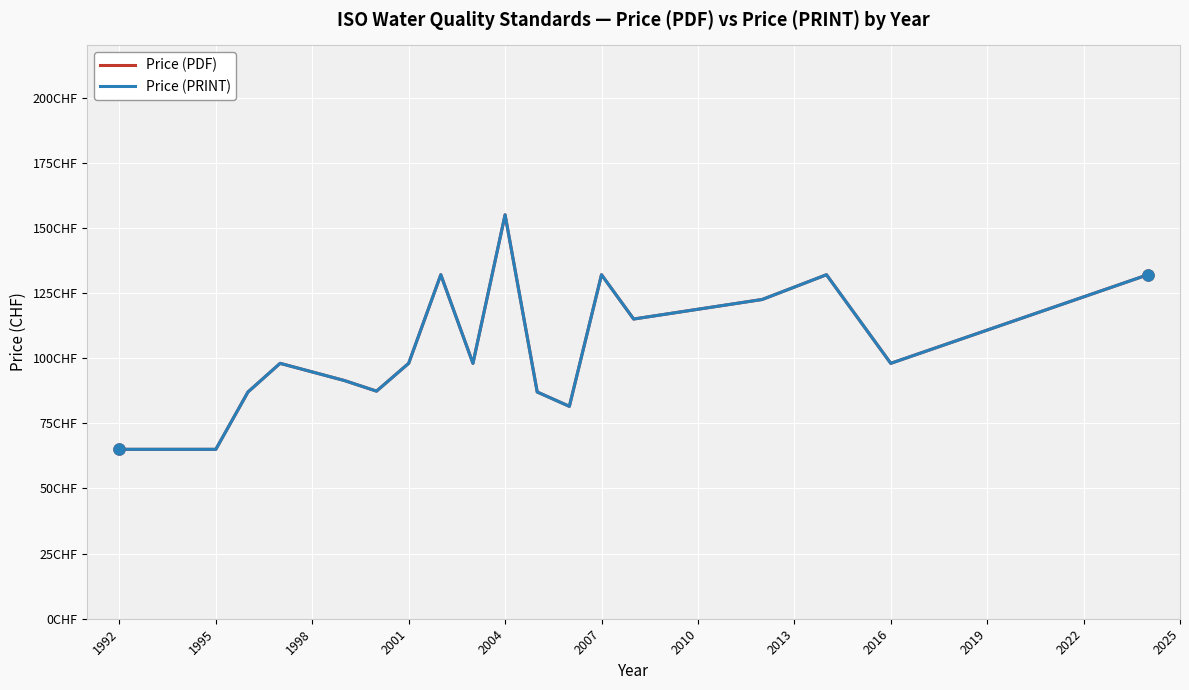

Does the chart display data point markers on the line(s)?

No